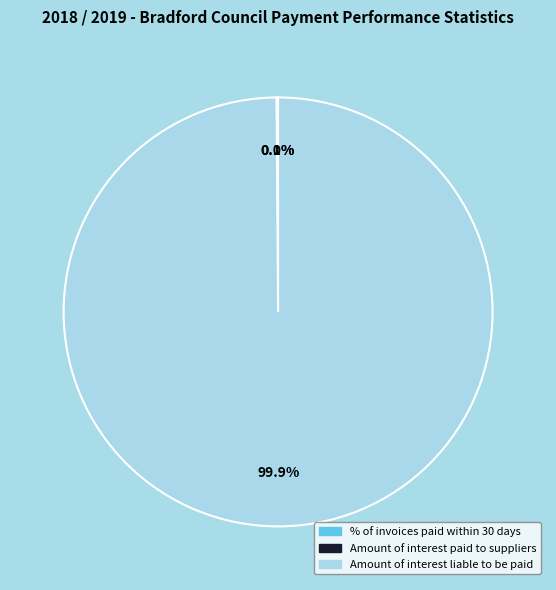

What is the largest slice in the pie chart?

Amount of interest liable to be paid